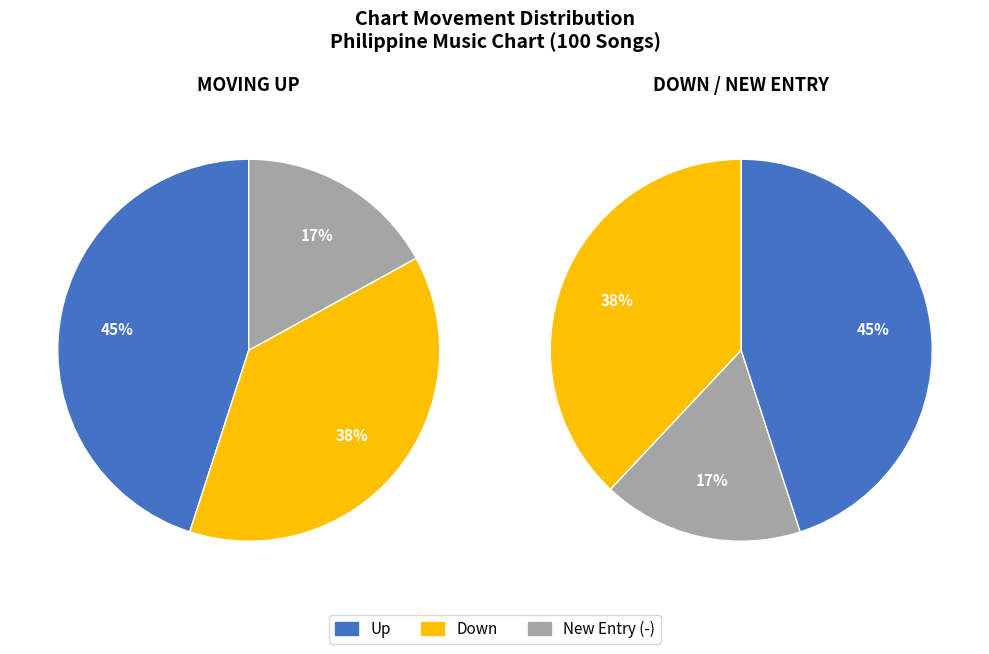

To the nearest percent, what percentage of the pie is up?

45%